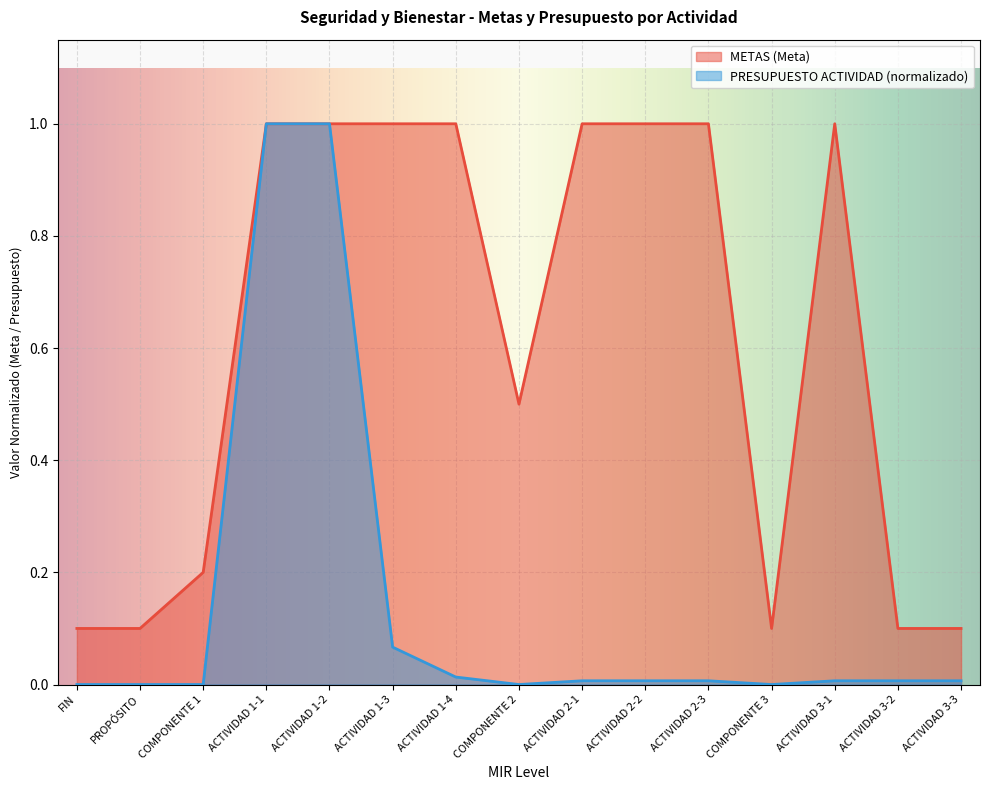

In PRESUPUESTO ACTIVIDAD, how many points are lower than both neighbors (excluding endpoints)?

2